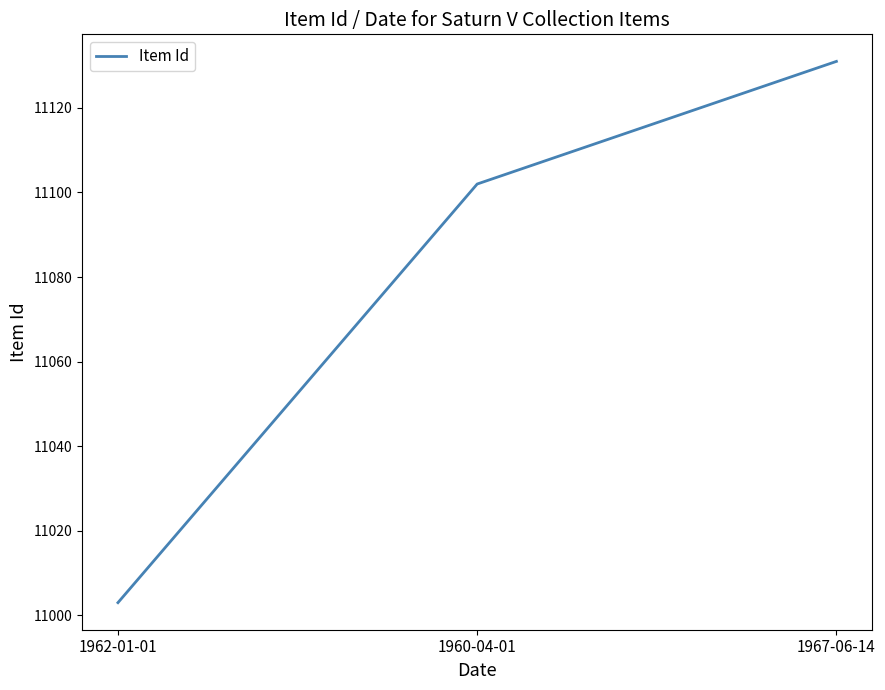

Count the values in the range 11003 to 11131.

3